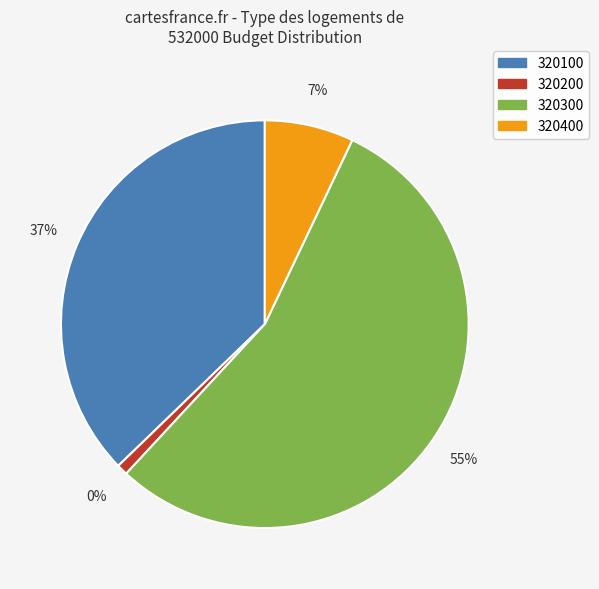

Is it true that 320300 is 55% of the pie?

True